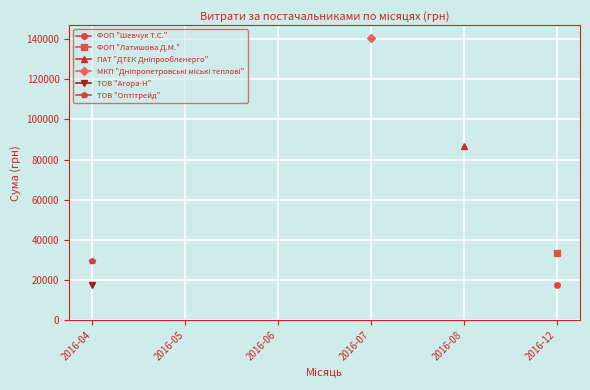

What is the value of the ПАТ "ДТЕК Дніпрообленерго" point at the 5th from the left?

86589.3